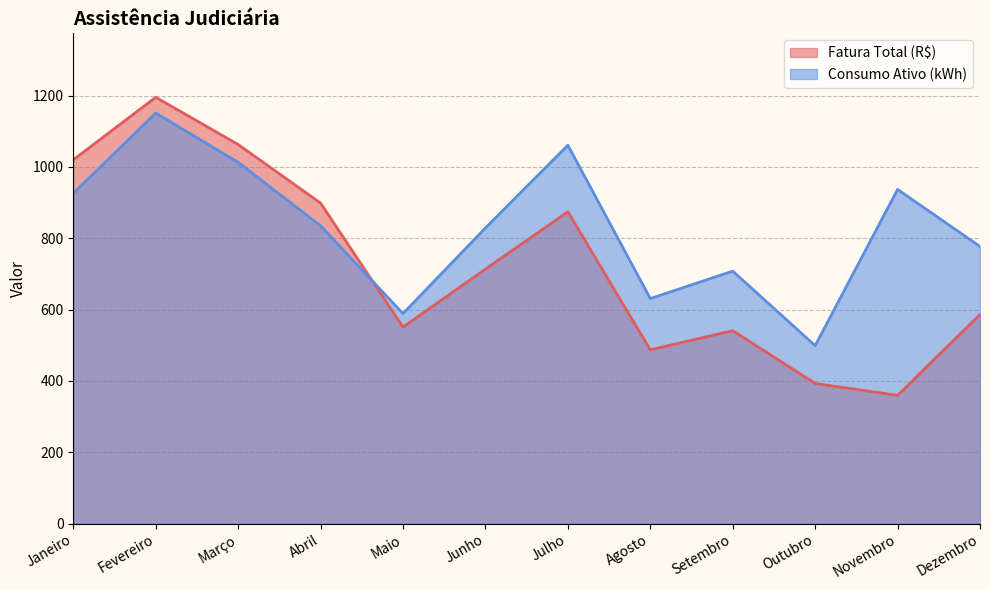

True or false: Fatura Total (R$) and Consumo Ativo (kWh) intersect in this chart.

True